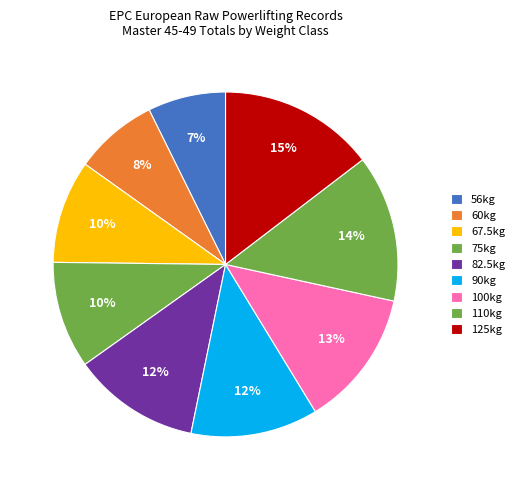

Count the number of slices in the pie.

9